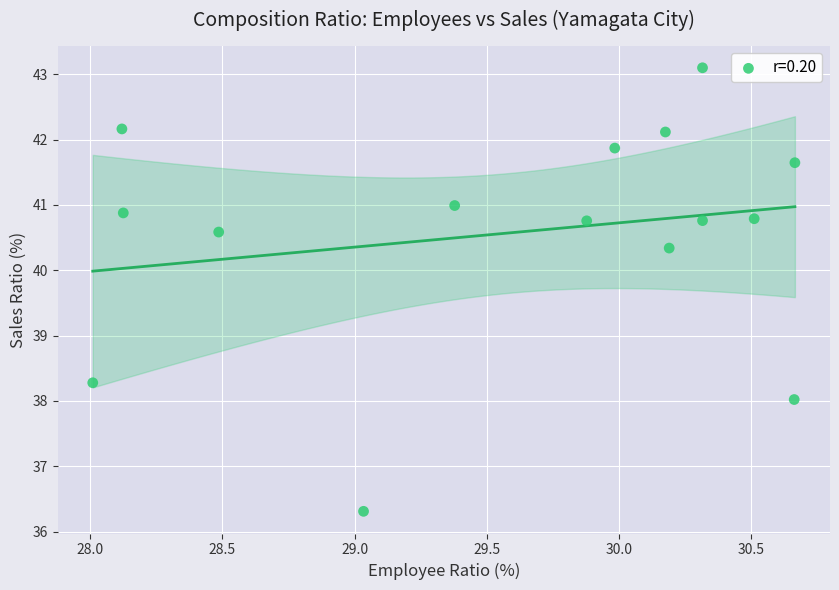

What is the range of X values (max minus min)?

2.7